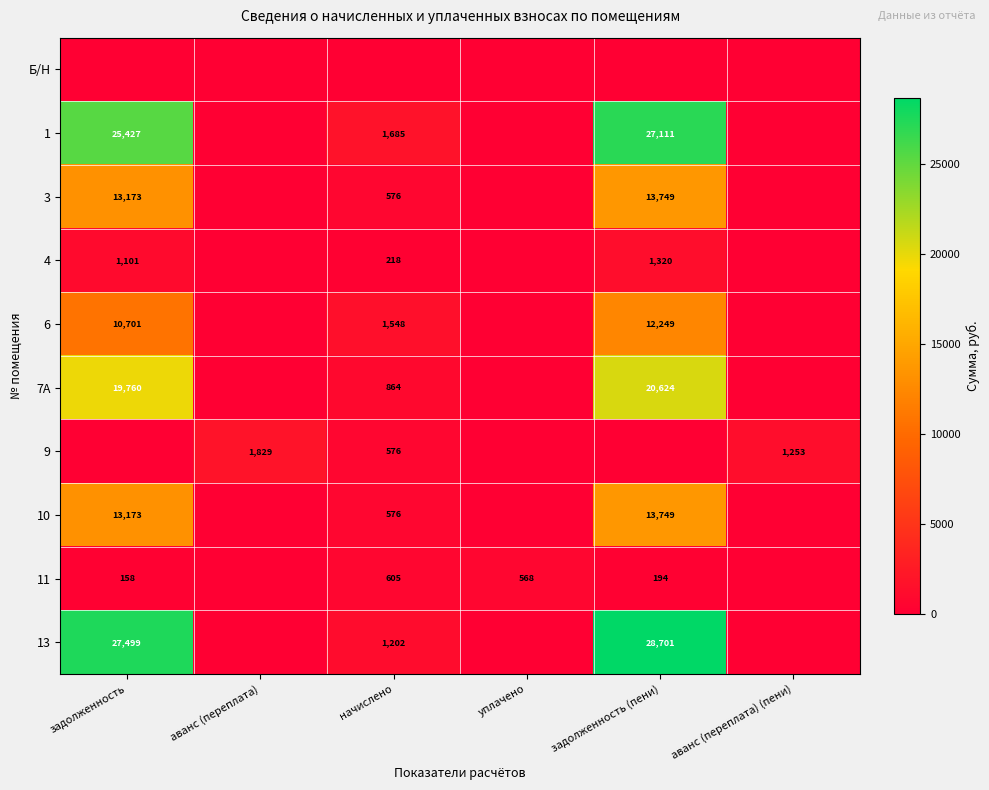

Is it true that 9 equals 1253 at аванс (переплата) (пени)?

True